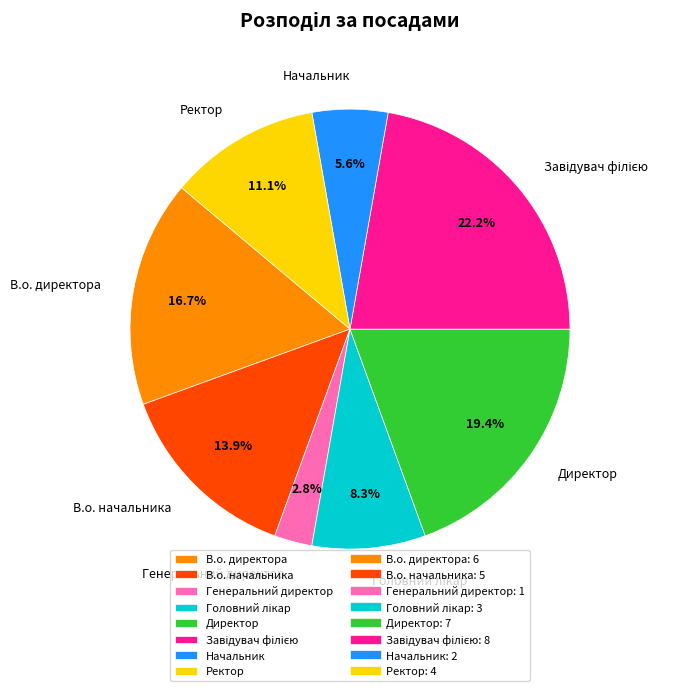

Which category has the smallest portion of the pie?

Генеральний директор